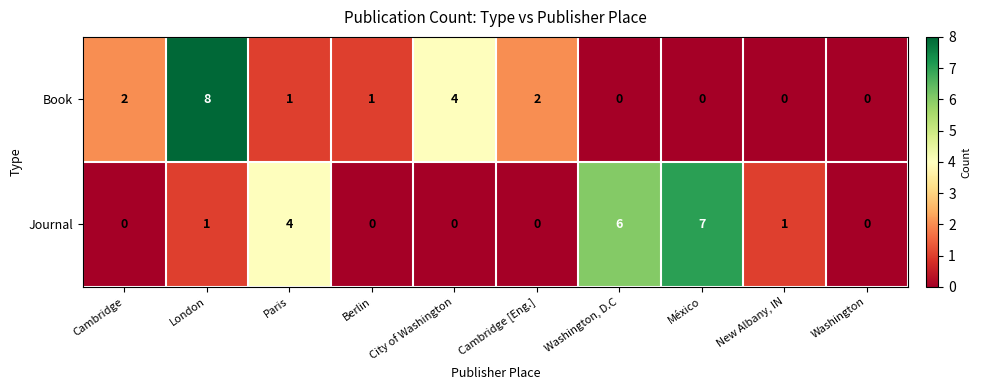

At which category does the chart reach its peak across all series?

London